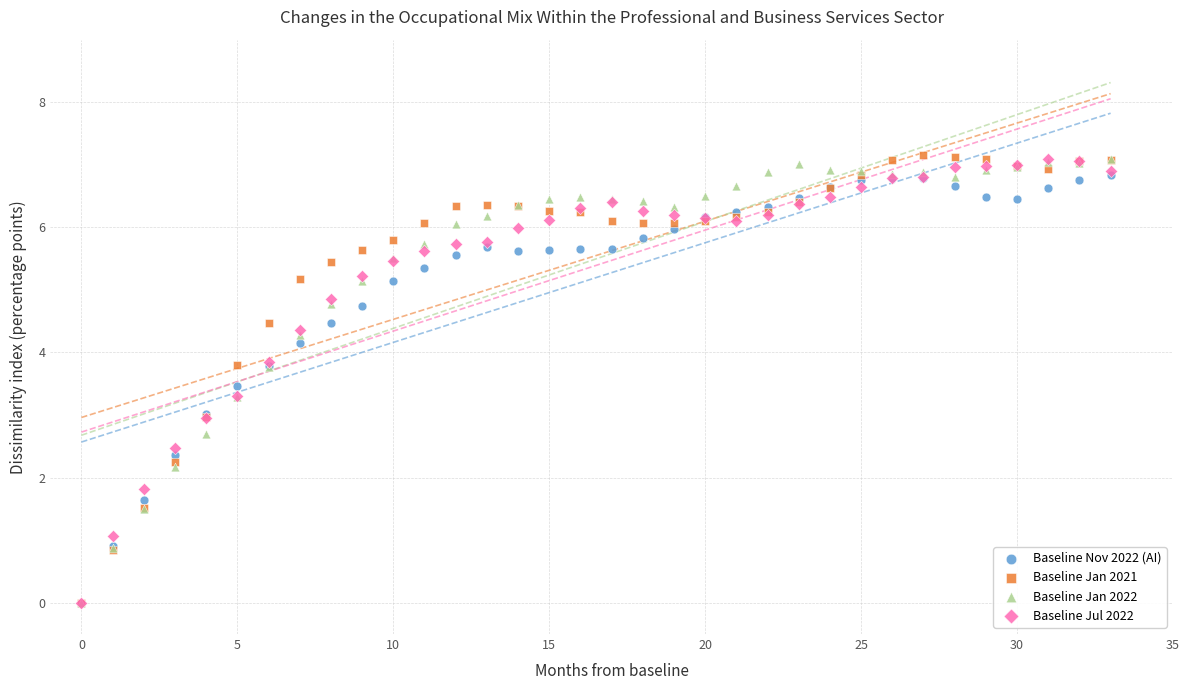

What are all the series names shown in the legend?

Baseline Nov 2022 (AI), Baseline Jan 2021, Baseline Jan 2022, Baseline Jul 2022